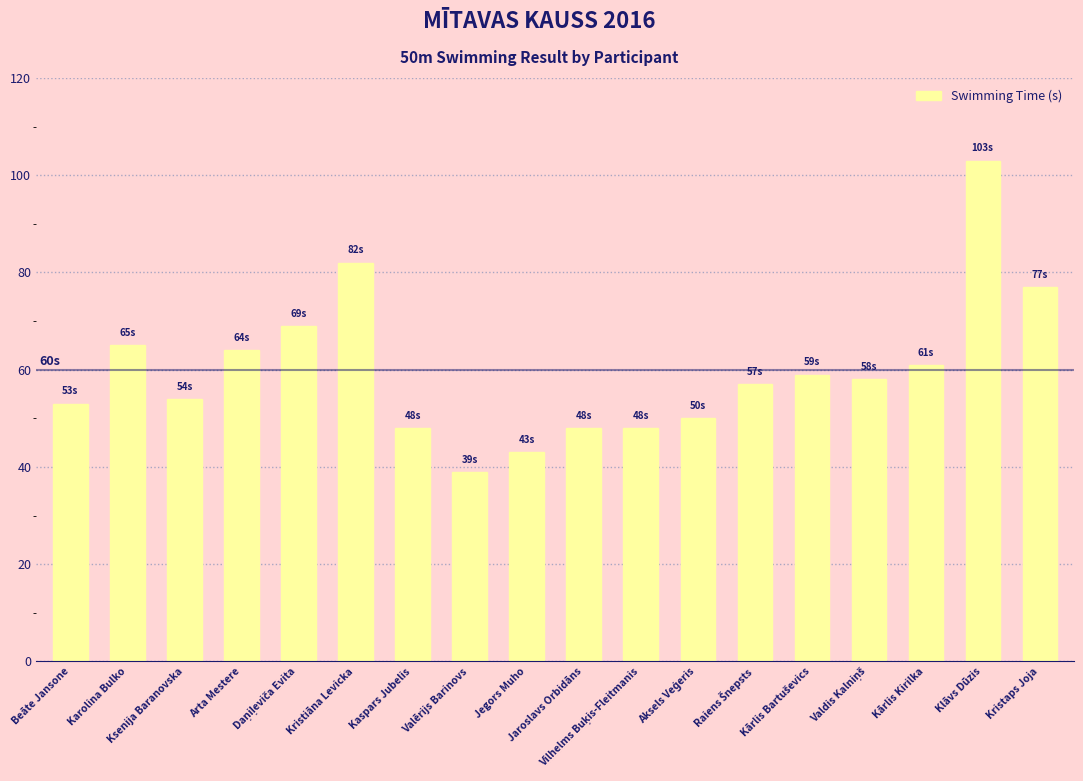

How many categories are shown in the chart?

18